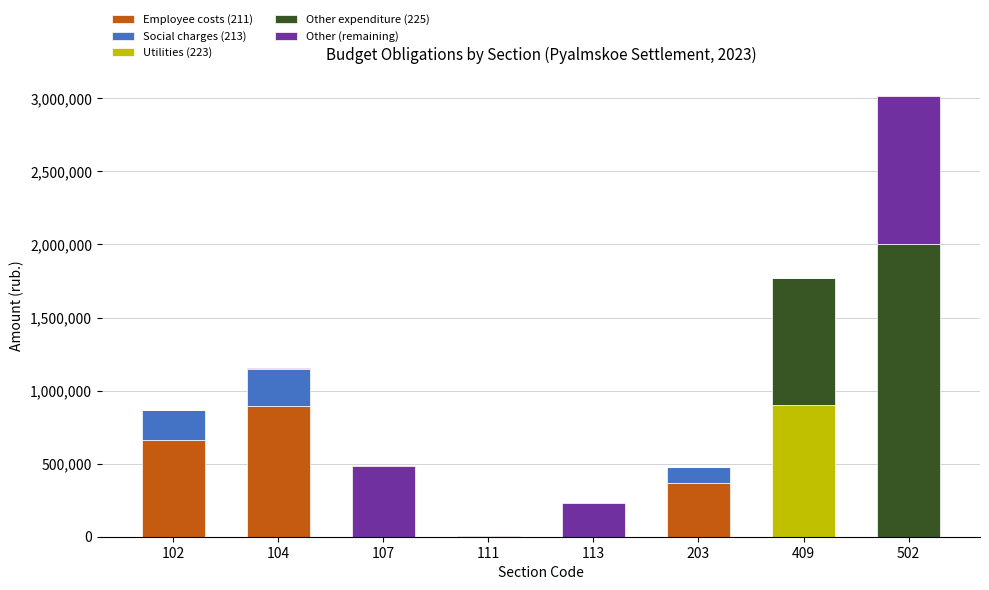

Does the chart contain stacked bars?

Yes